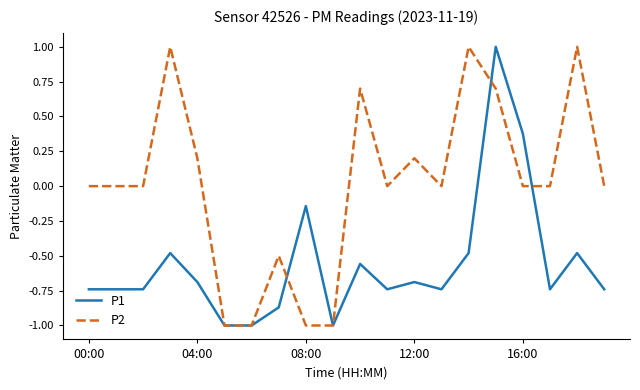

What is the maximum value for P1?

1.0